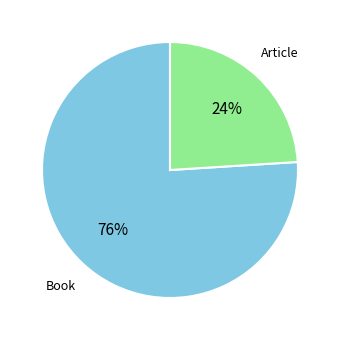

To the nearest percent, what is the difference between the largest and smallest slice percentages?

52%